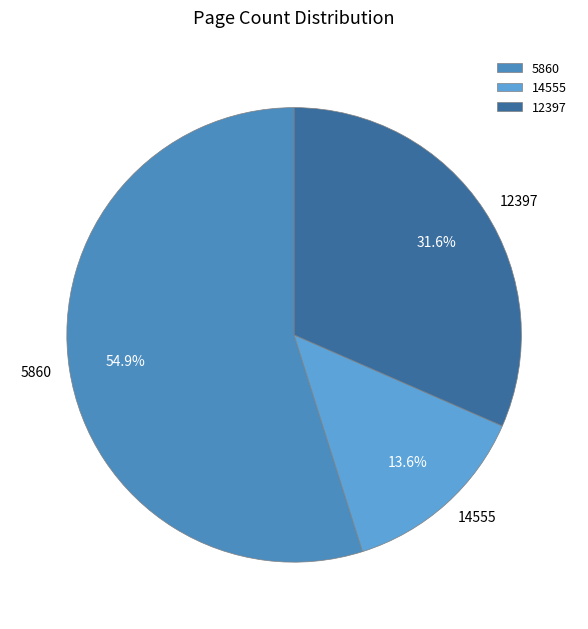

Does 12397 represent more than half of the total?

No